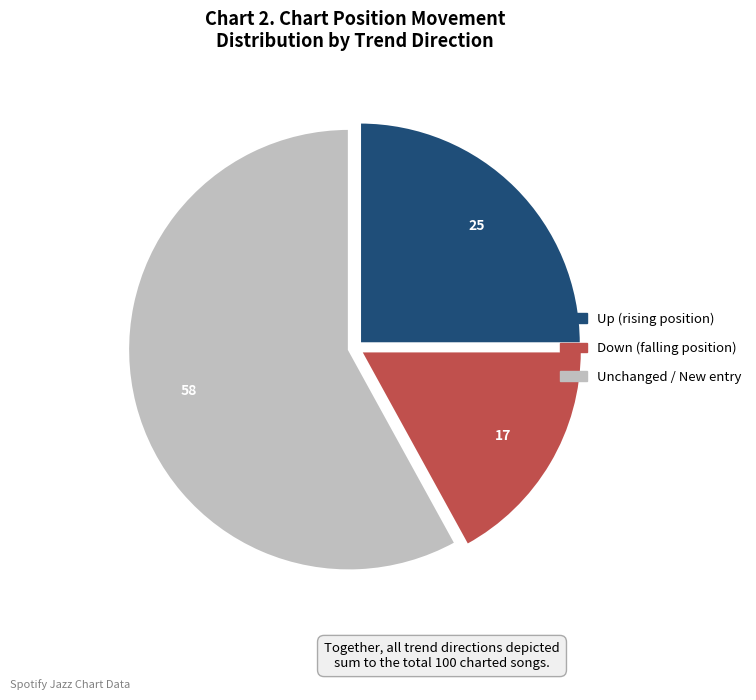

Count the number of slices in the pie.

3